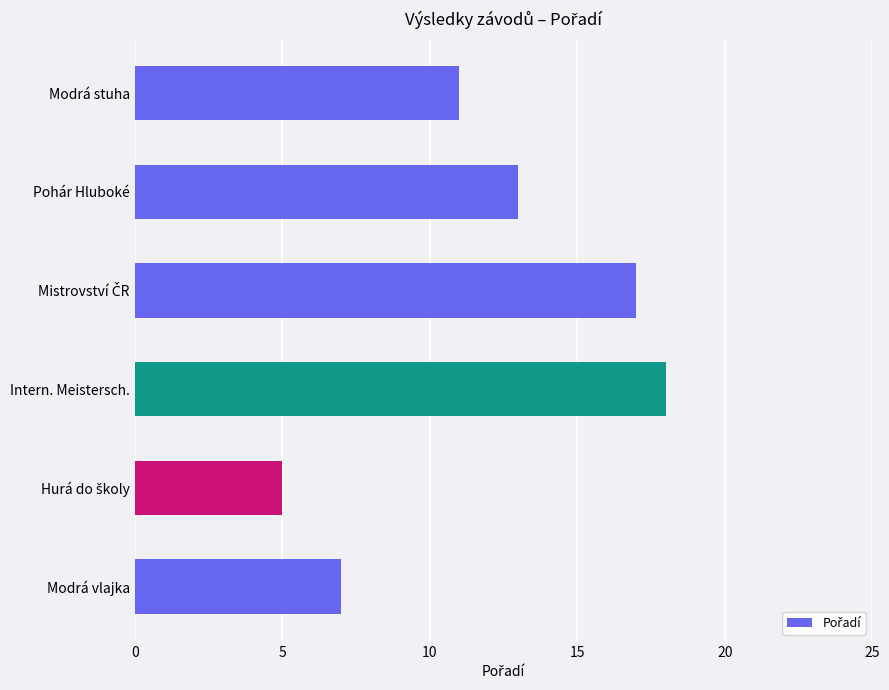

What is the difference between the maximum and minimum values?

13